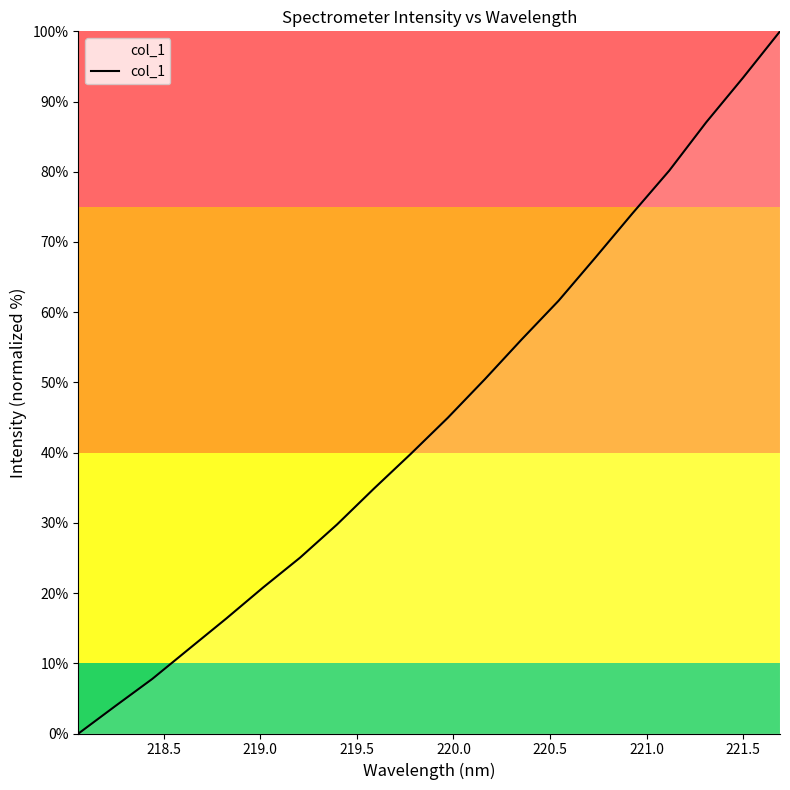

What is the difference between the second highest and minimum values?

93.4